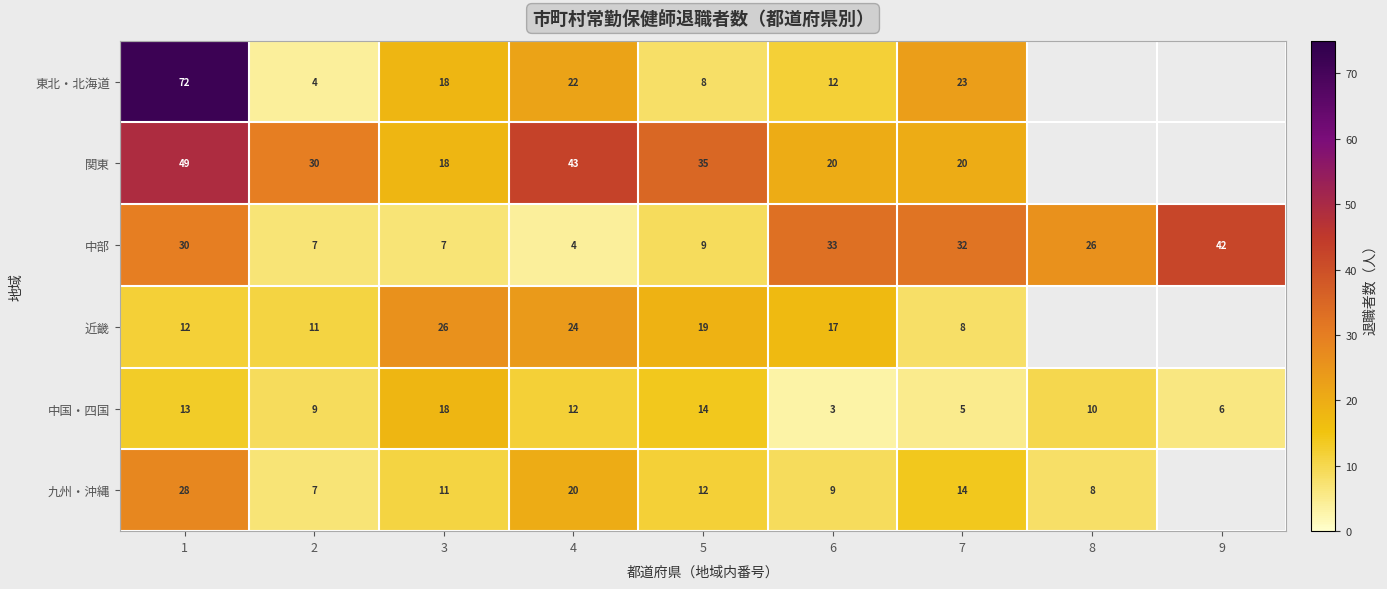

What value does the 中部 series have at 4?

4